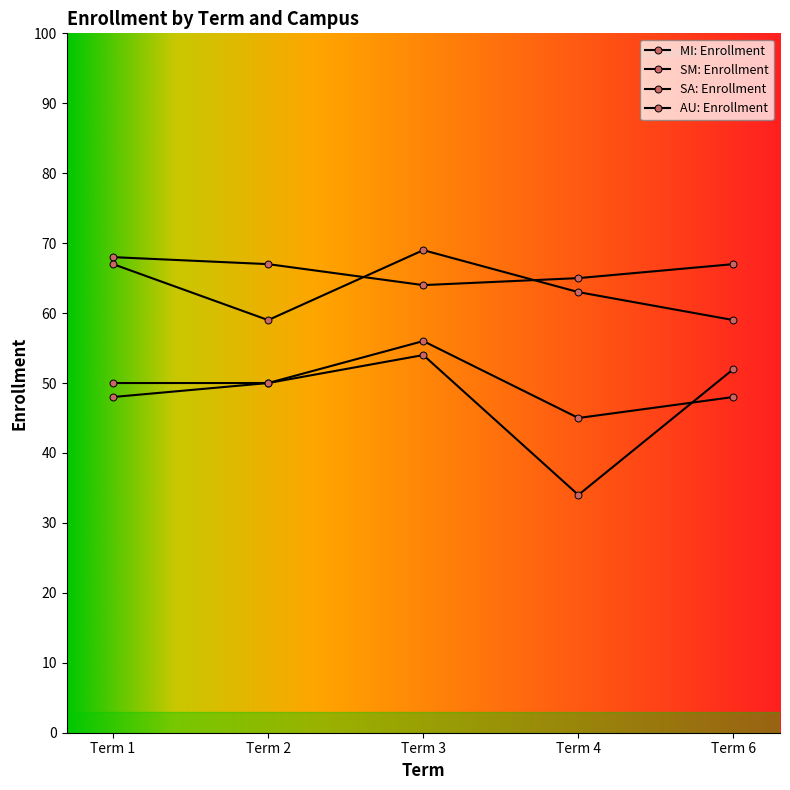

How many lines are shown in the chart?

4